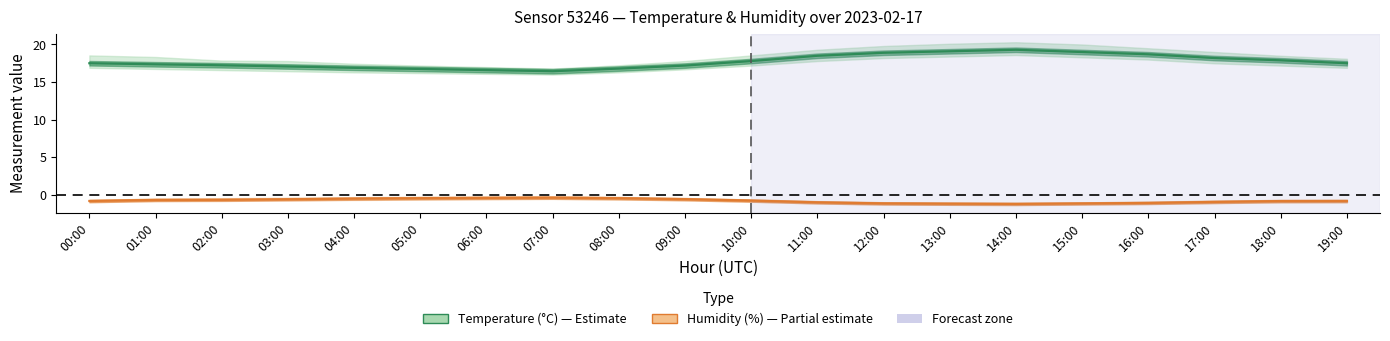

What is the average value of the Humidity (scaled) series?

-0.8